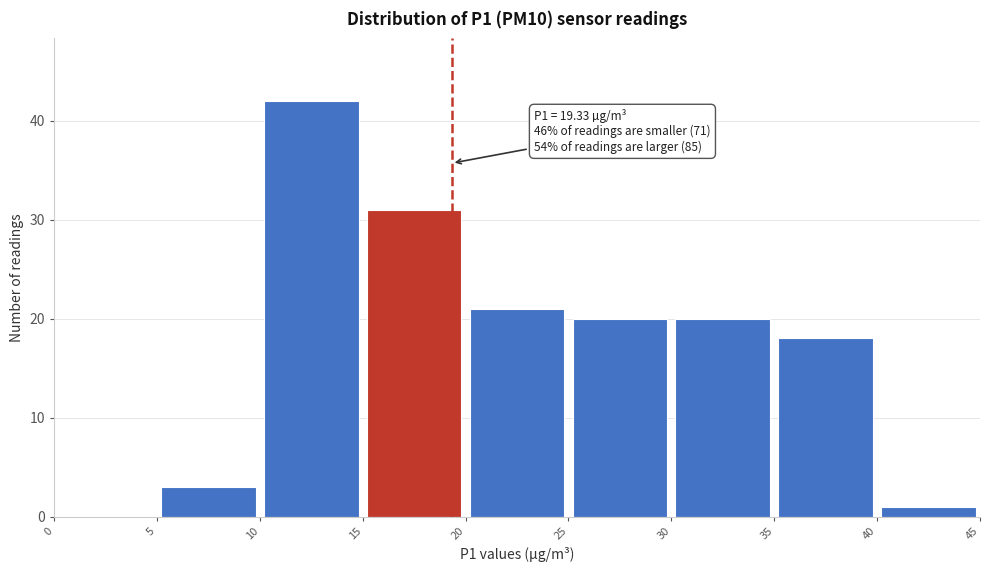

Over which range of the x-axis is the bar tallest?

10 to 15